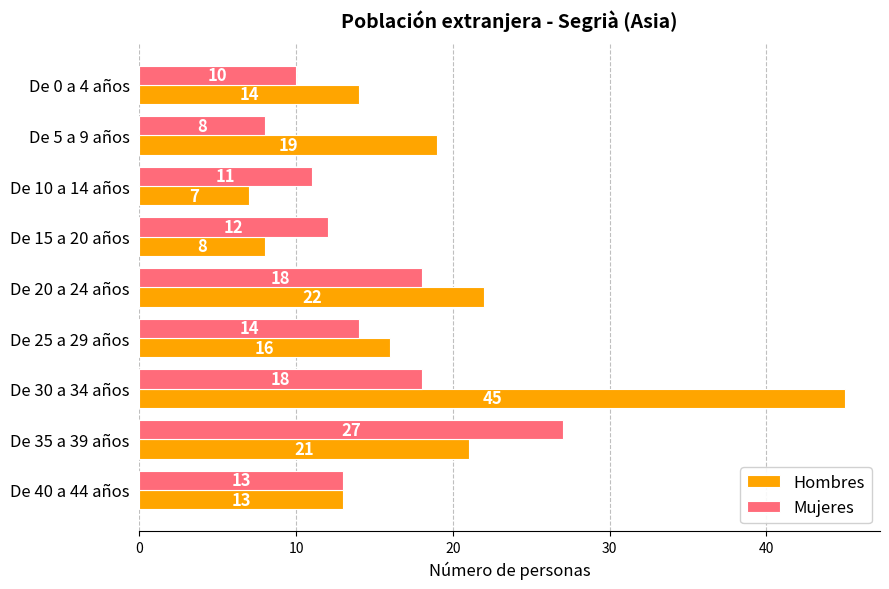

Rank the series by their maximum value, from highest to lowest.

Hombres, Mujeres